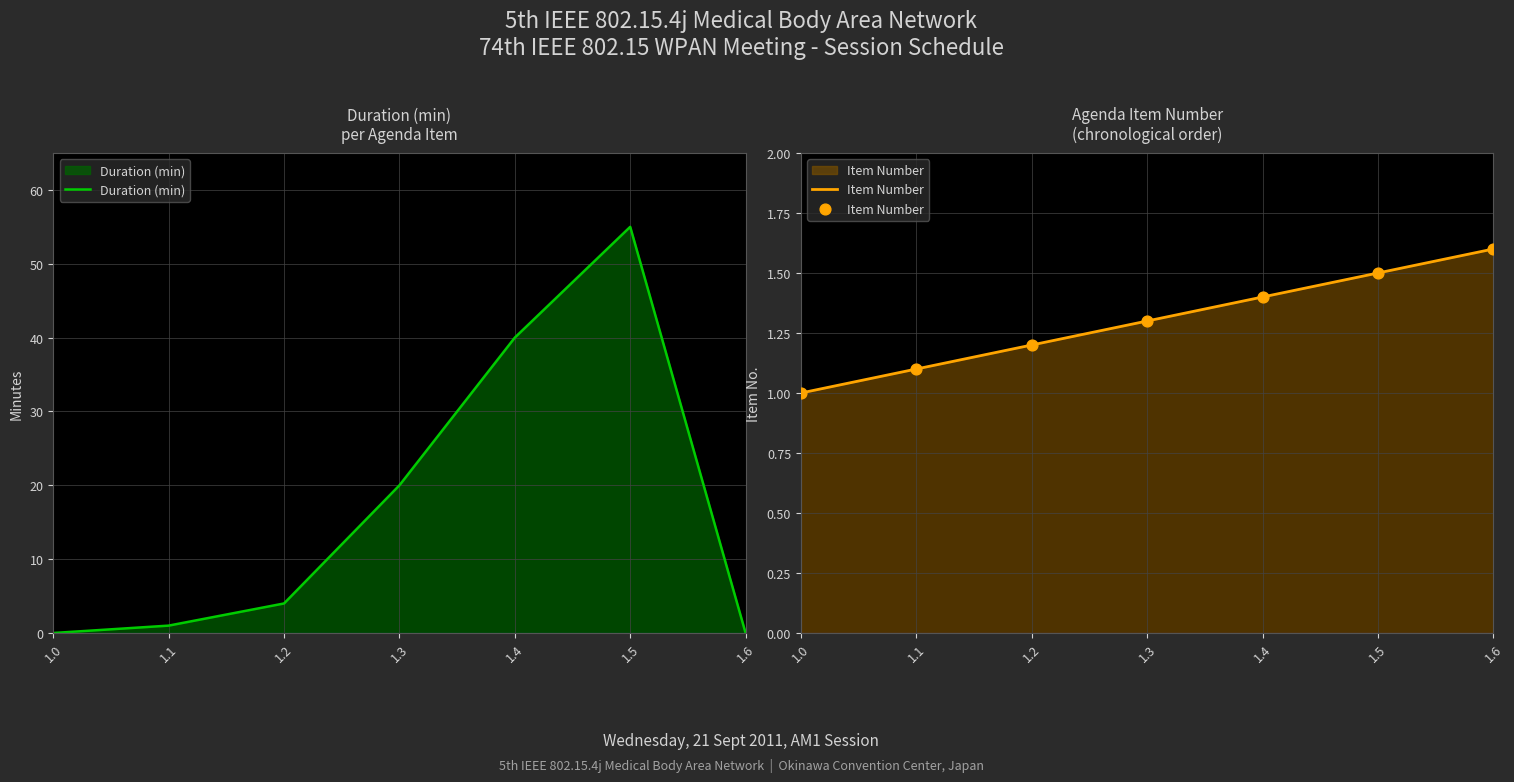

Which series has the largest total across all categories?

Duration (min)